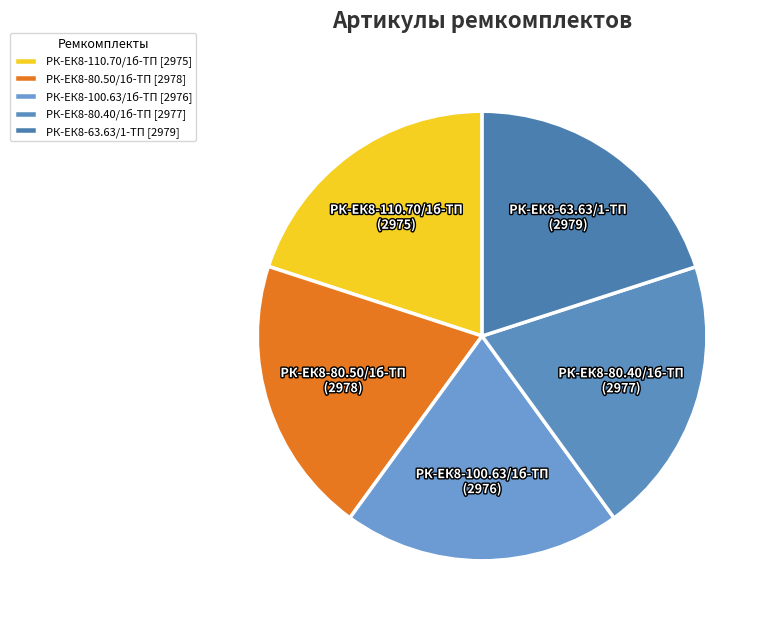

What percentage is the РК-ЕК8-63.63/1-ТП slice, to the nearest percent?

20%